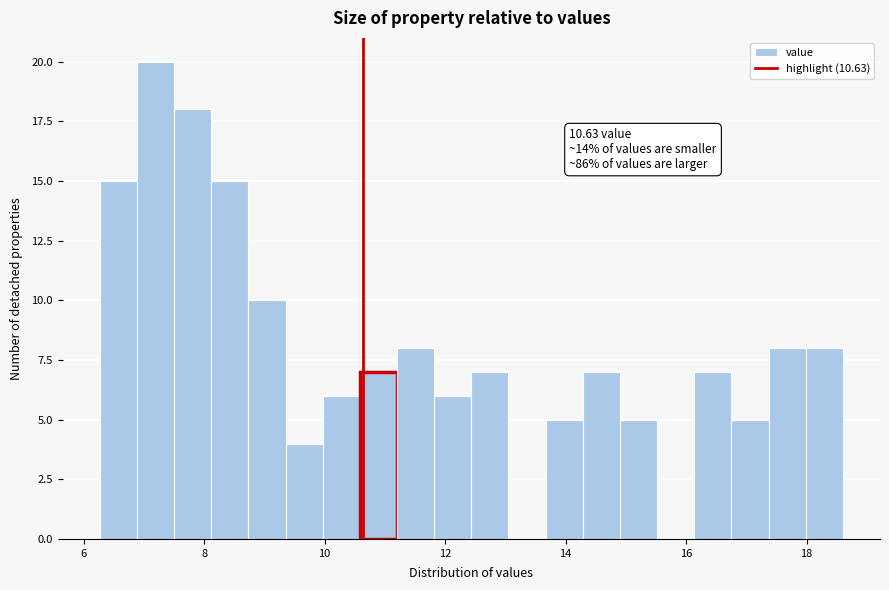

Read against the x-axis, roughly where is the centre of the tallest bar?

7.2